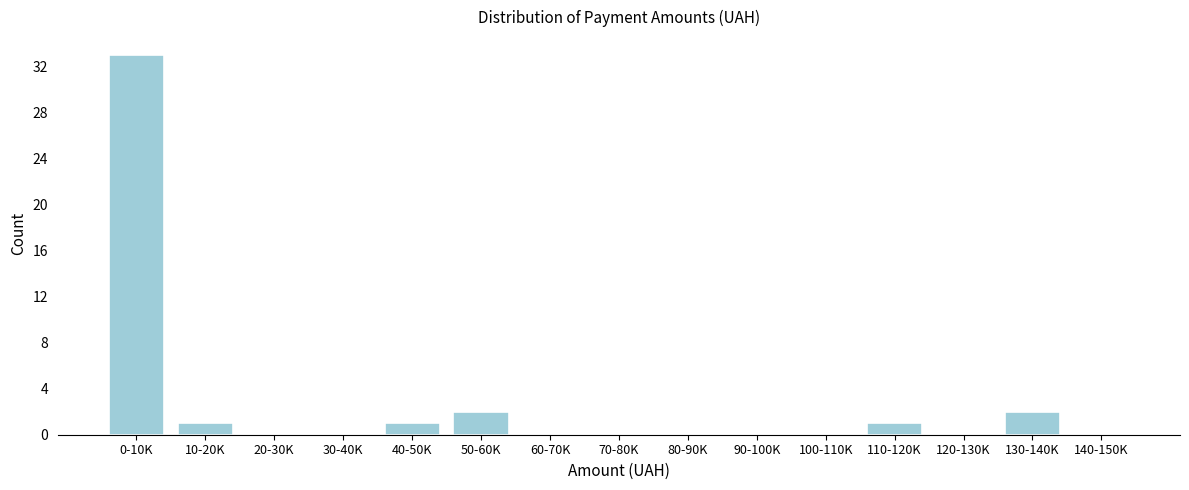

Reading right to left, list all the values displayed in this chart.

140-150K=0	130-140K=2	120-130K=0	110-120K=1	100-110K=0	90-100K=0	80-90K=0	70-80K=0	60-70K=0	50-60K=2	40-50K=1	30-40K=0	20-30K=0	10-20K=1	0-10K=33